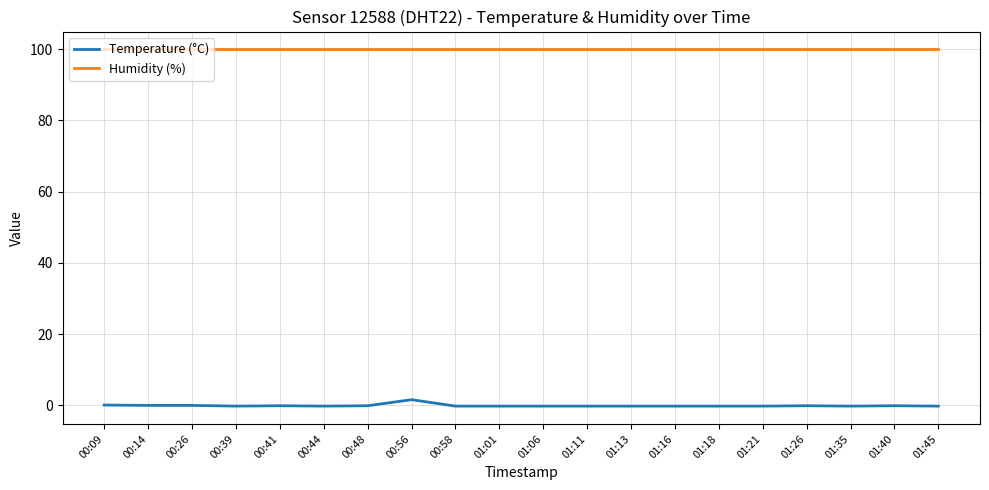

Rank the series by their maximum value, from highest to lowest.

Humidity (%), Temperature (°C)